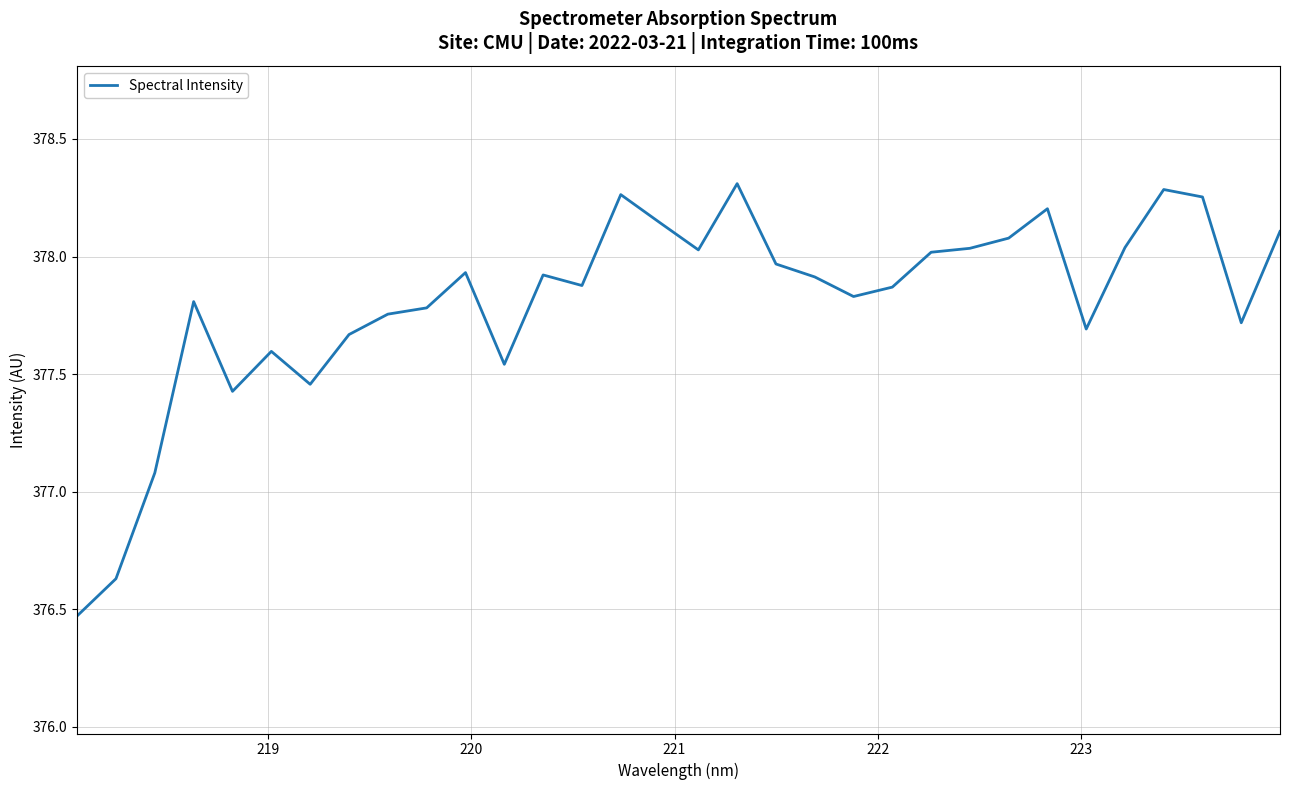

Does the chart display data point markers on the line(s)?

No